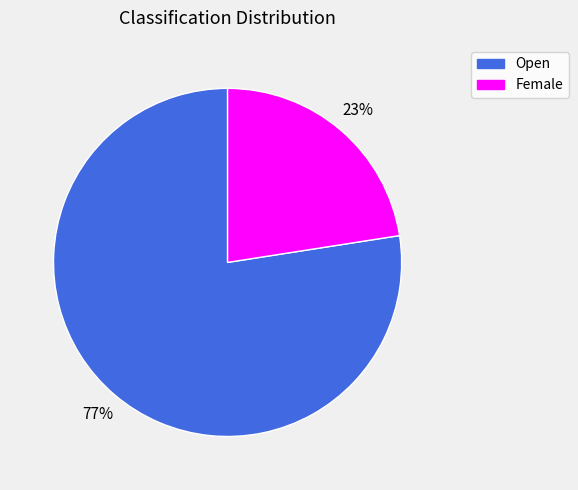

How many slices are in this pie chart?

2